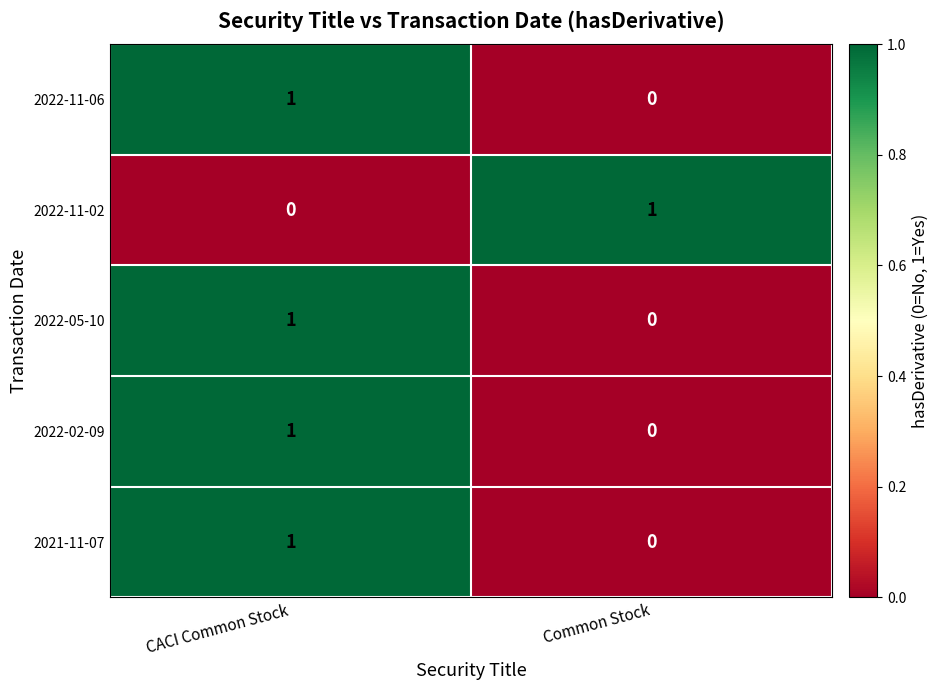

At which label is 2022-05-10 closest to 0?

Common Stock